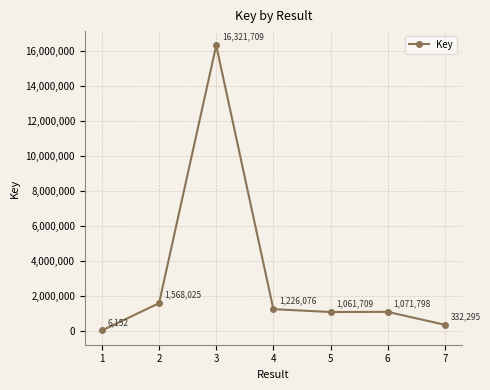

What is the sum of all values?

21587764